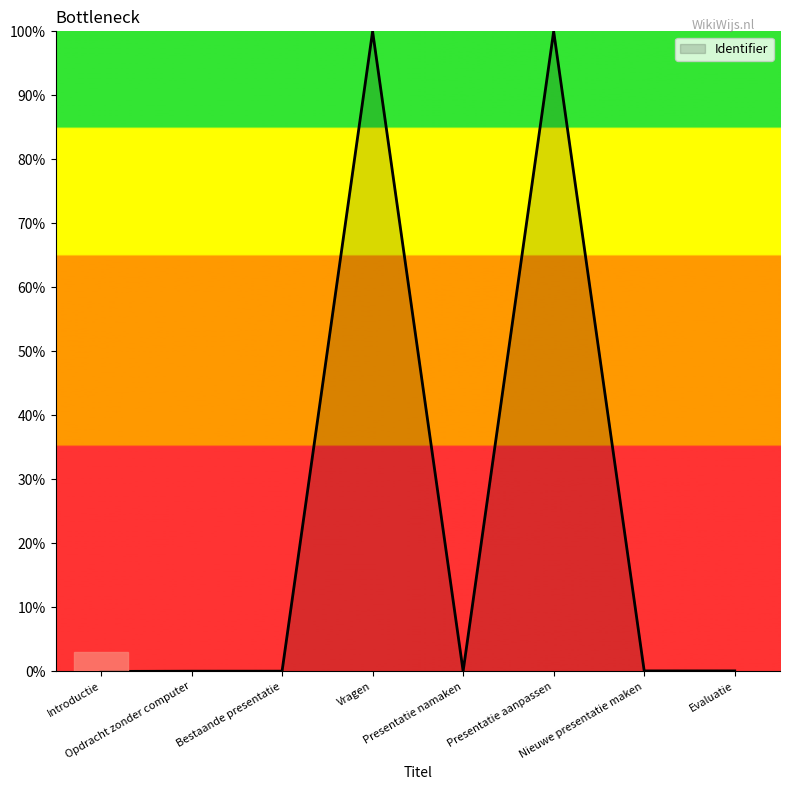

What is the sum of all values?

200.3